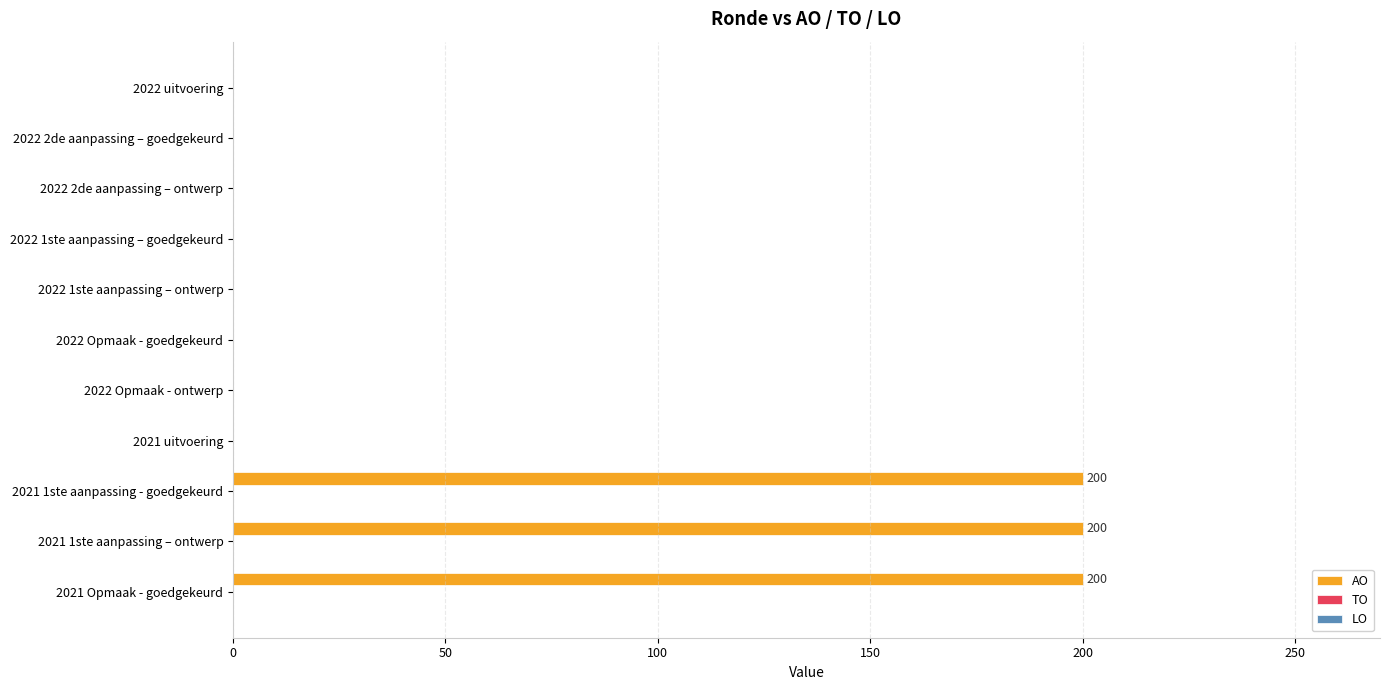

What is the change in value from 2022 1ste aanpassing – goedgekeurd to 2021 1ste aanpassing – ontwerp?

+200